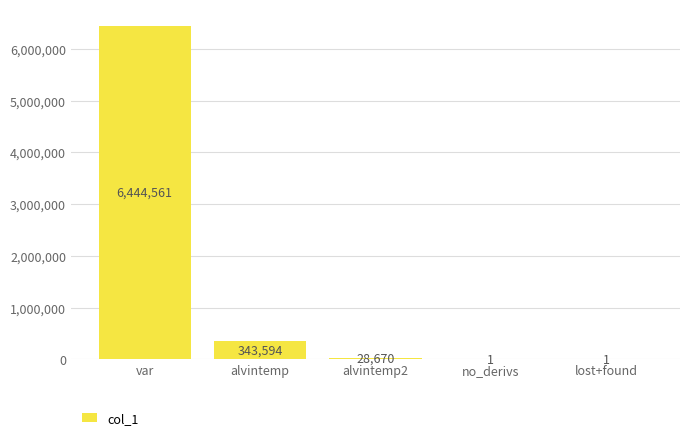

What is the change in value from var to lost+found?

-6444560